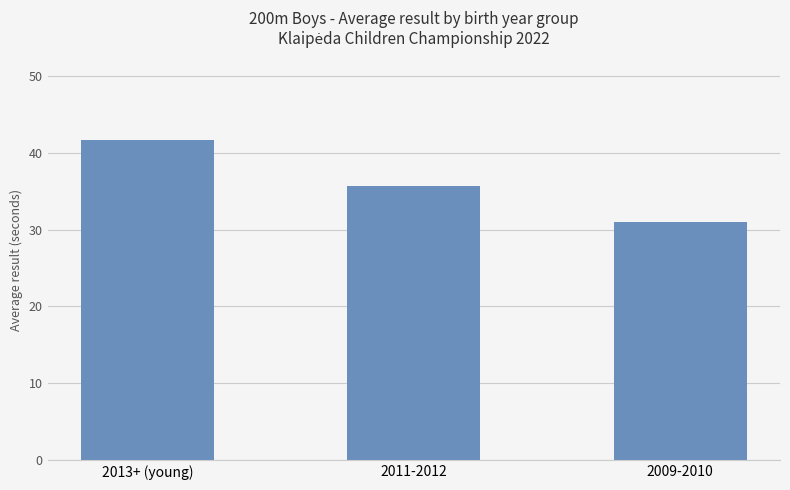

The chart shows a value of 46.6 at 2009-2010. True or false?

False